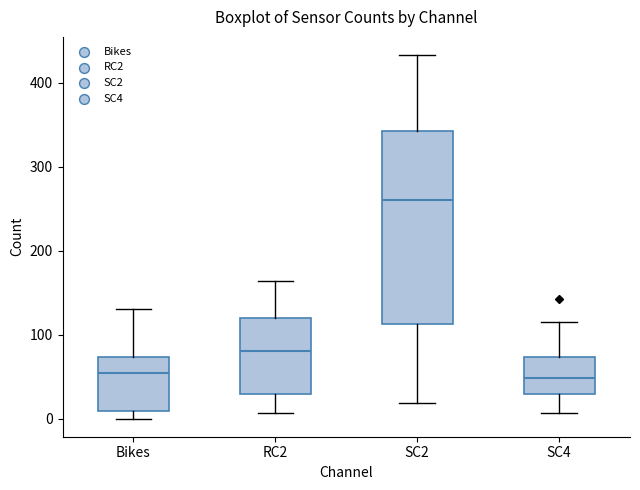

Comparing the boxes themselves (not the whiskers), which one is the tallest?

SC2